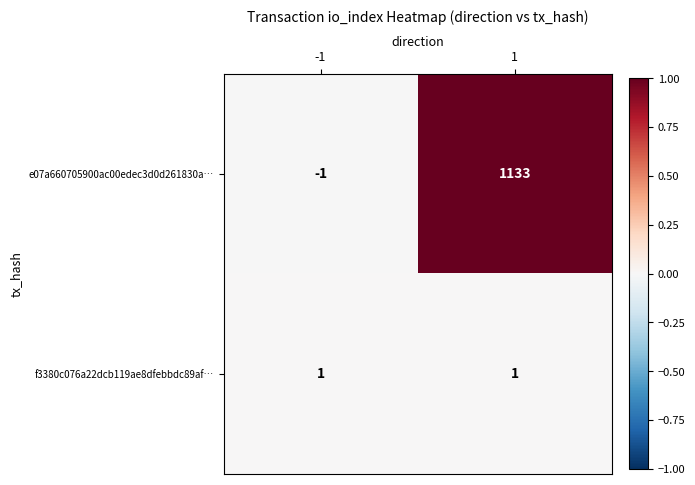

What is the difference between the highest and lowest values at 1?

1132